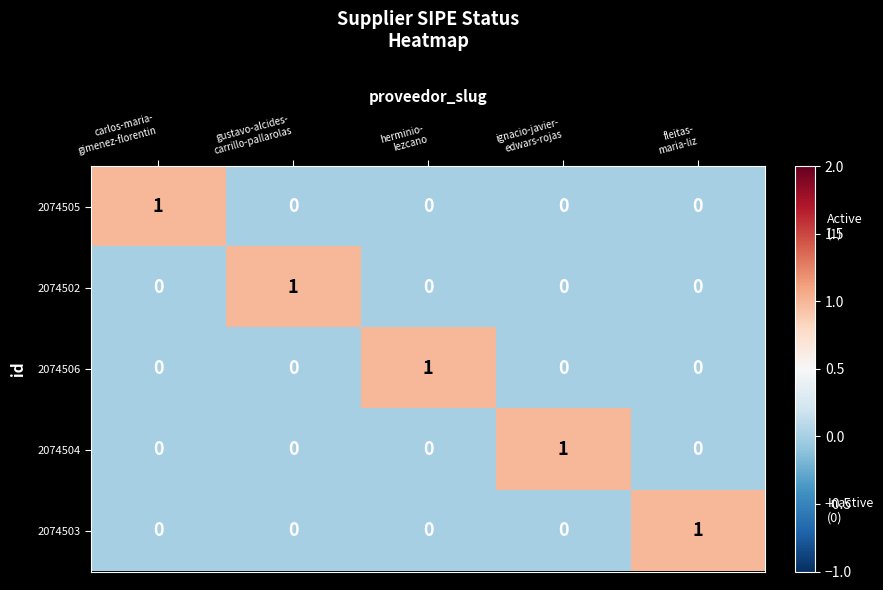

Reading left to right, what are all the values shown in this chart?

2074505: 1	0	0	0	0
2074502: 0	1	0	0	0
2074506: 0	0	1	0	0
2074504: 0	0	0	1	0
2074503: 0	0	0	0	1